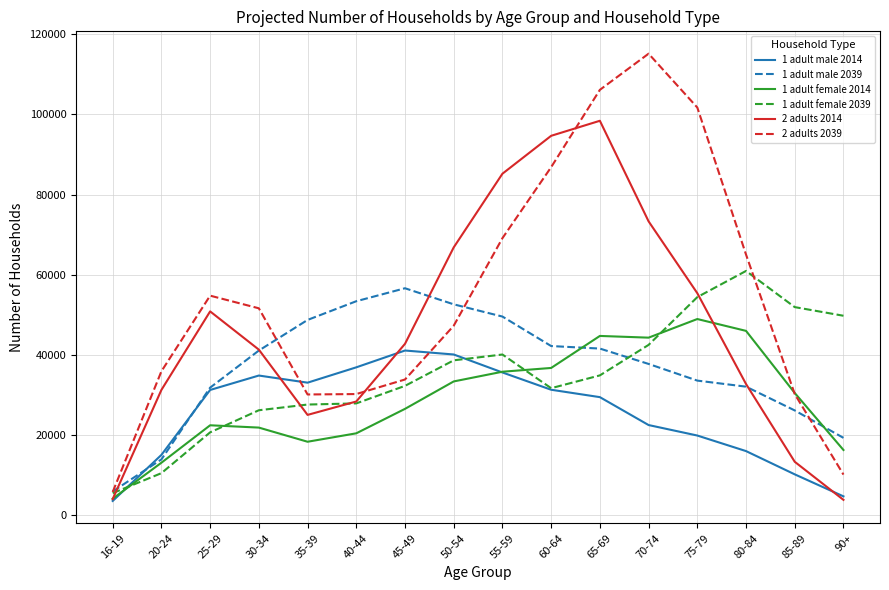

Between 80-84 and 90+, which series saw the biggest shift?

2 adults 2039